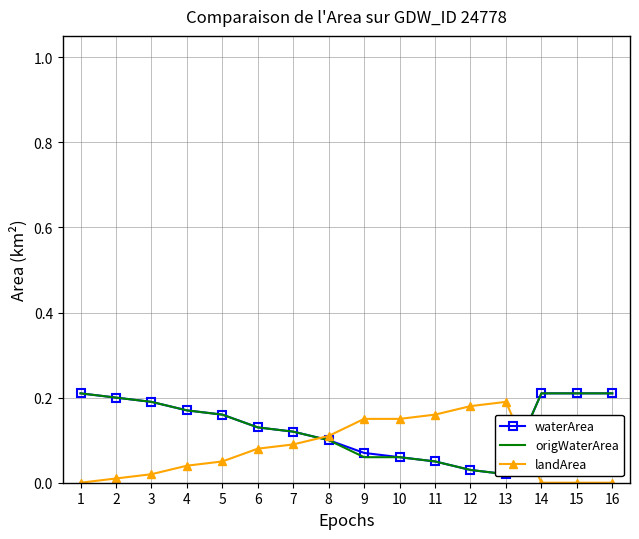

Between which two adjacent categories do waterArea and landArea first intersect?

7 and 8